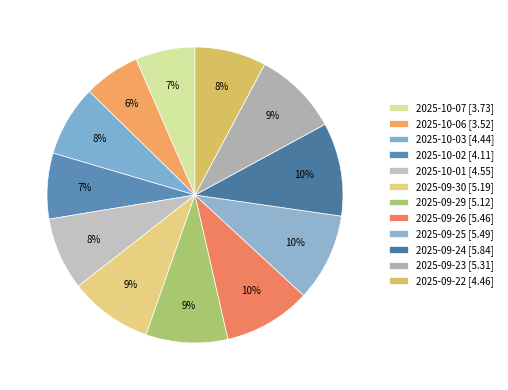

How many slices are in this pie chart?

12